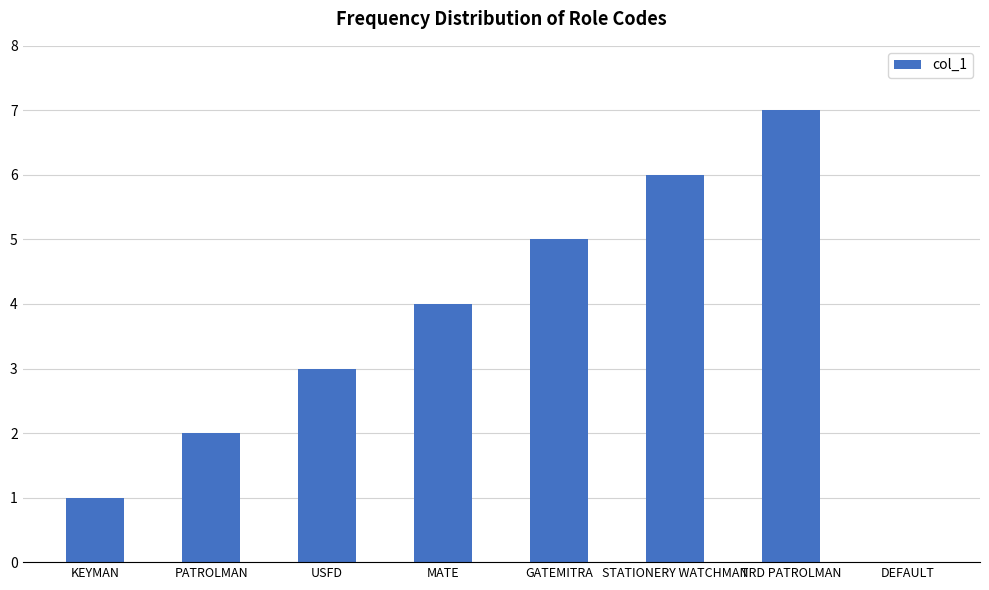

The value at DEFAULT is 4. True or false?

False